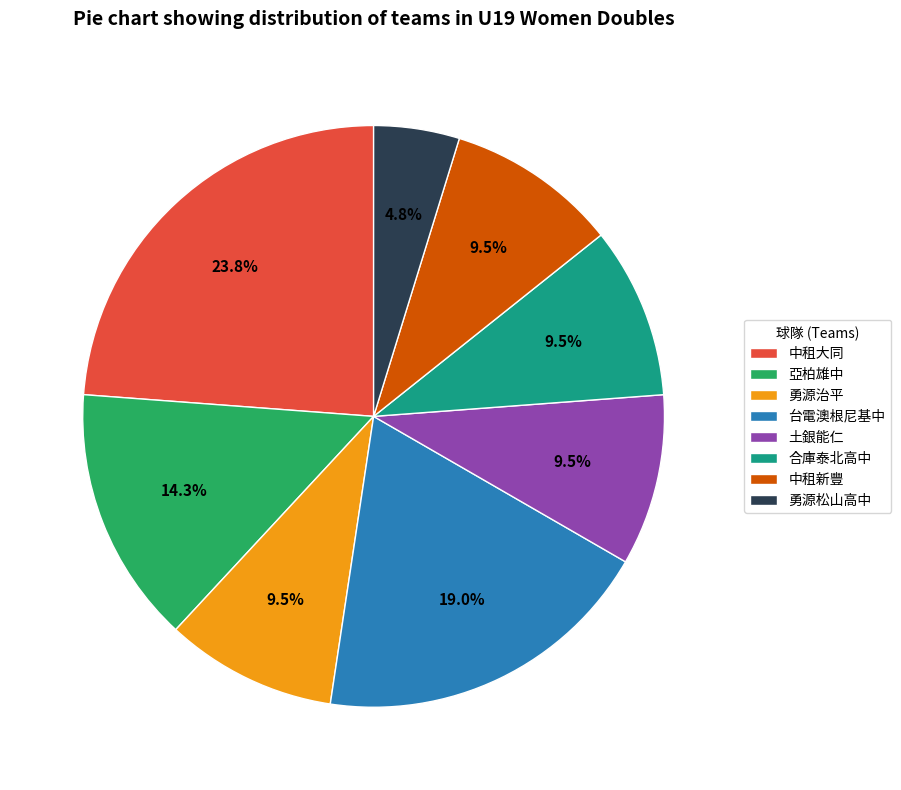

Is the sum of 中租大同 and 中租新豐 greater than half?

No